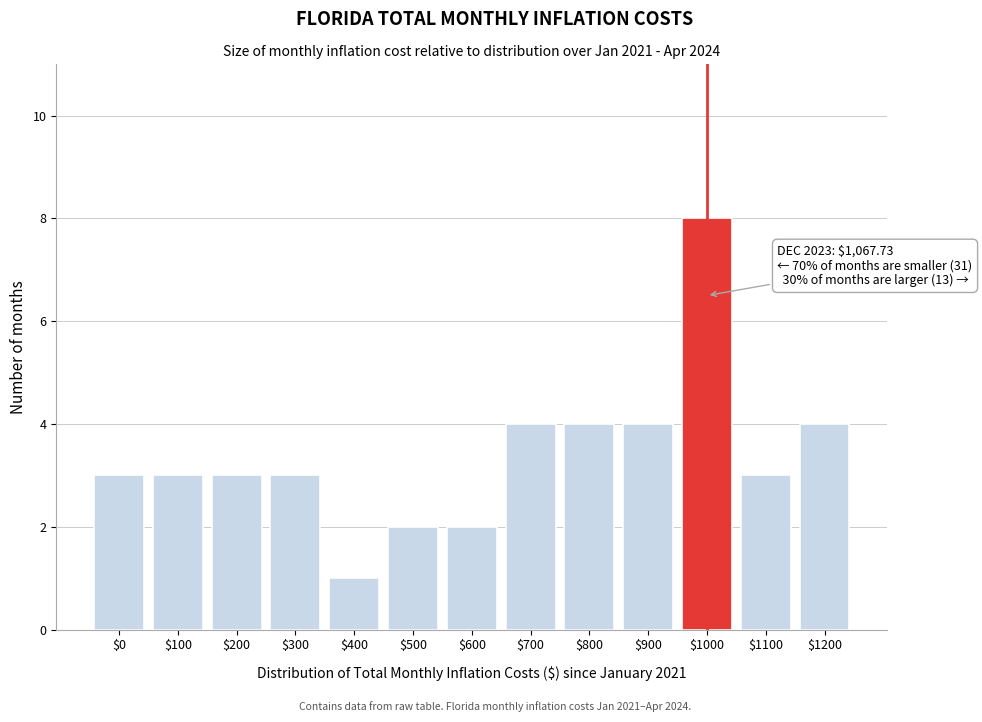

Reading right to left, list all the values displayed in this chart.

4	3	8	4	4	4	2	2	1	3	3	3	3